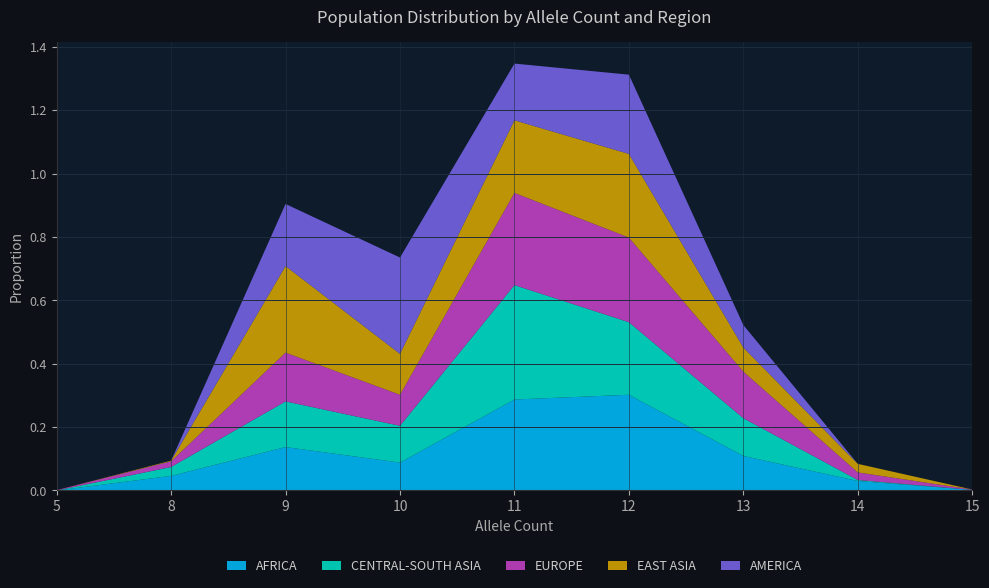

Reading left to right, what are all the values shown in this chart?

AFRICA: 0.0	0.0	0.1	0.1	0.3	0.3	0.1	0.0	0.0
CENTRAL-SOUTH ASIA: 0.0	0.0	0.1	0.1	0.4	0.2	0.1	0.0	0.0
EUROPE: 0.0	0.0	0.2	0.1	0.3	0.3	0.1	0.0	0.0
EAST ASIA: 0.0	0.0	0.3	0.1	0.2	0.3	0.1	0.0	0.0
AMERICA: 0.0	0.0	0.2	0.3	0.2	0.2	0.1	0.0	0.0